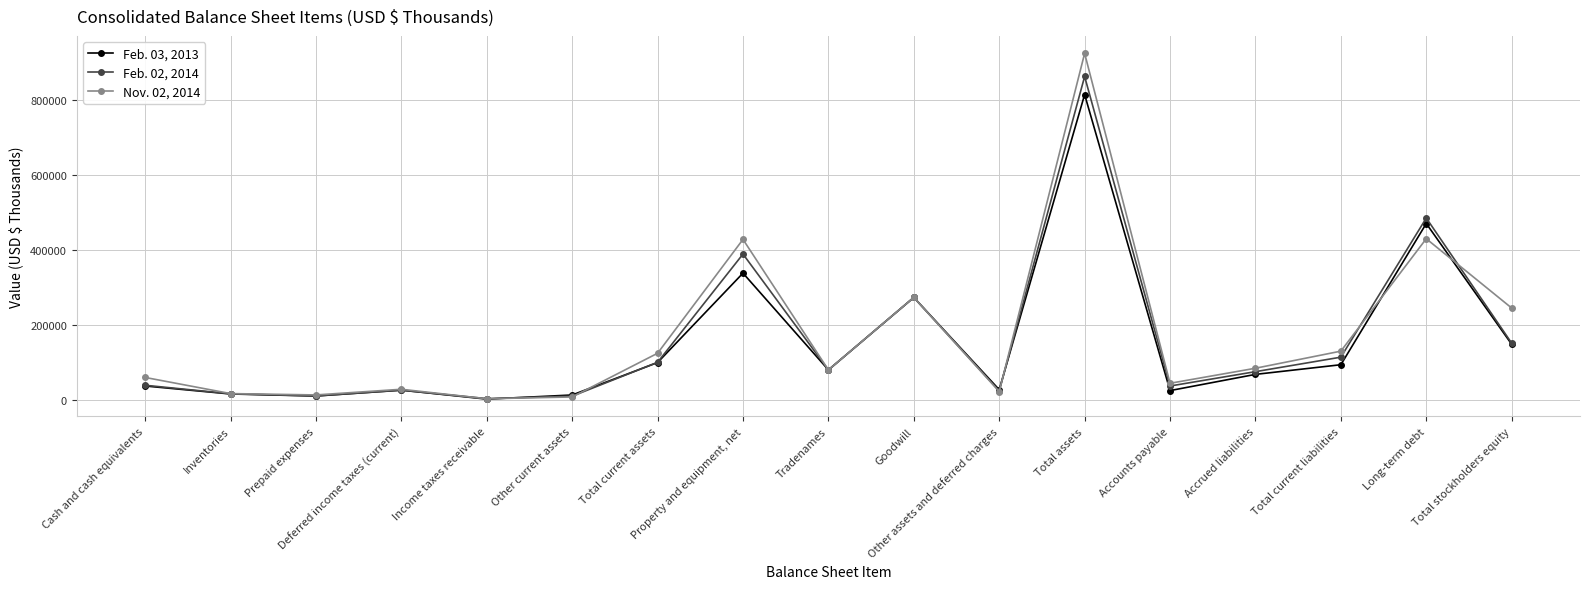

What is the difference between the second highest and minimum values in the Feb. 02, 2014 series?

481732